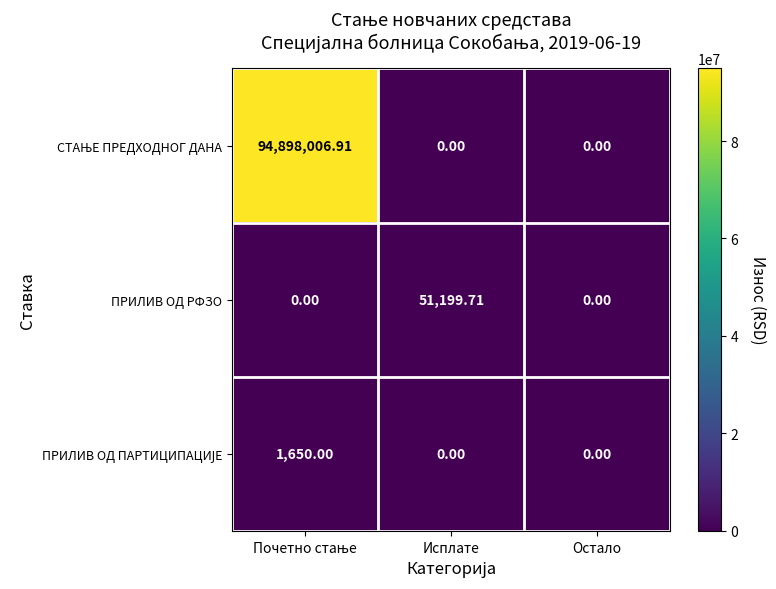

Which category has the highest value in the ПРИЛИВ ОД РФЗО series?

Исплате